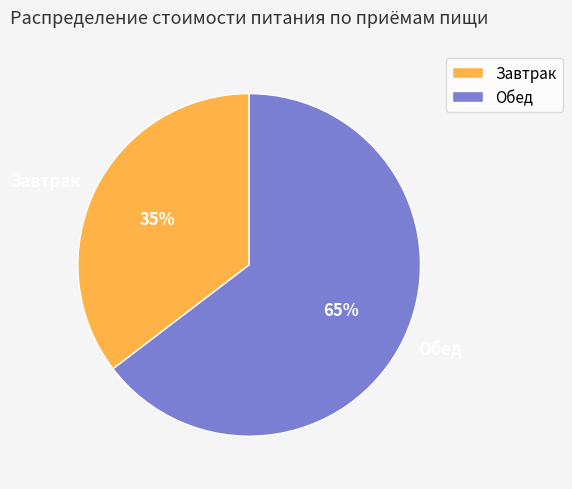

Is there a majority slice in this chart?

Yes